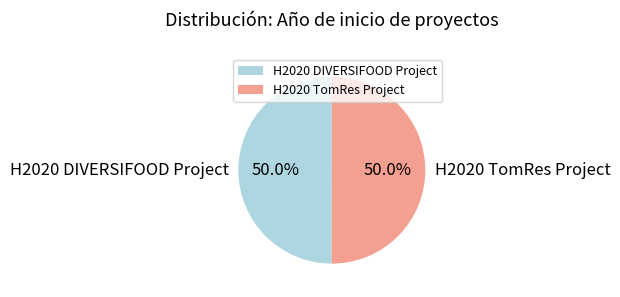

How much of the chart is everything except H2020 TomRes Project?

50.0%